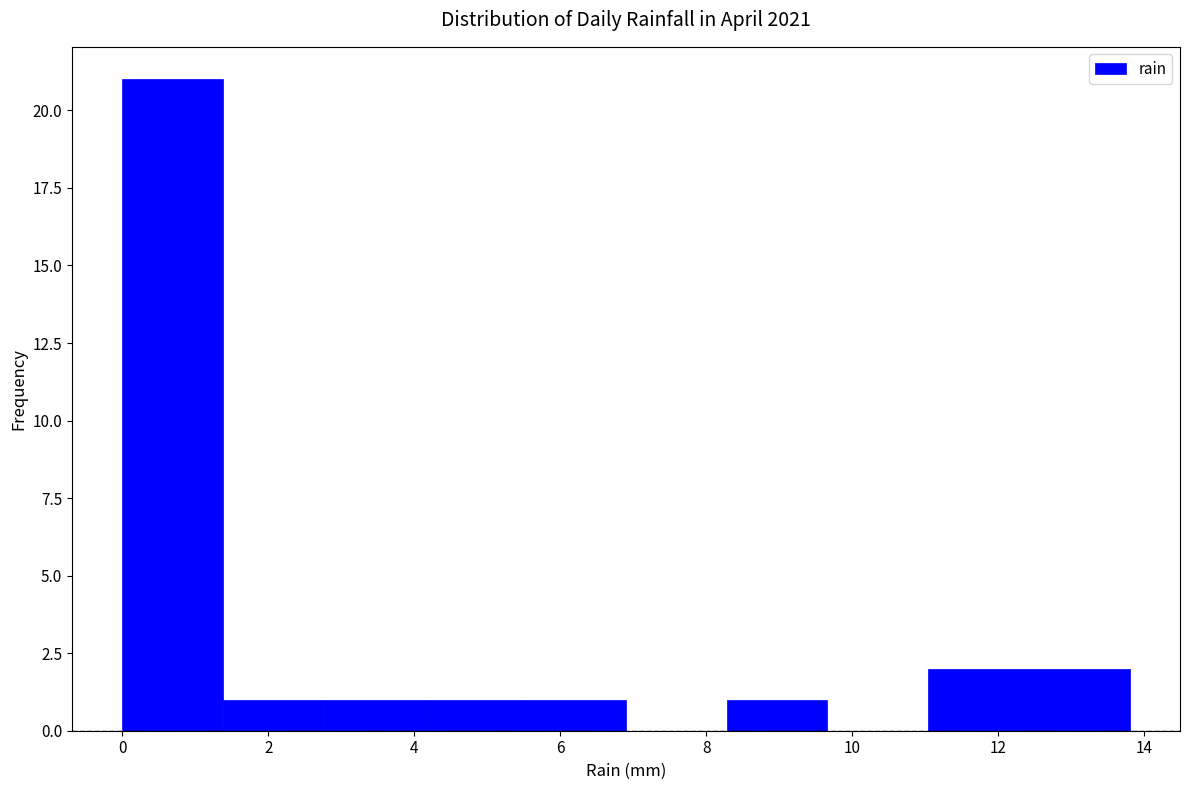

How tall is the bar that spans 12.42 to 13.80 on the x-axis? Neither the bar edges nor the heights are printed on the chart, so give them approximately, as read against the axes.

2